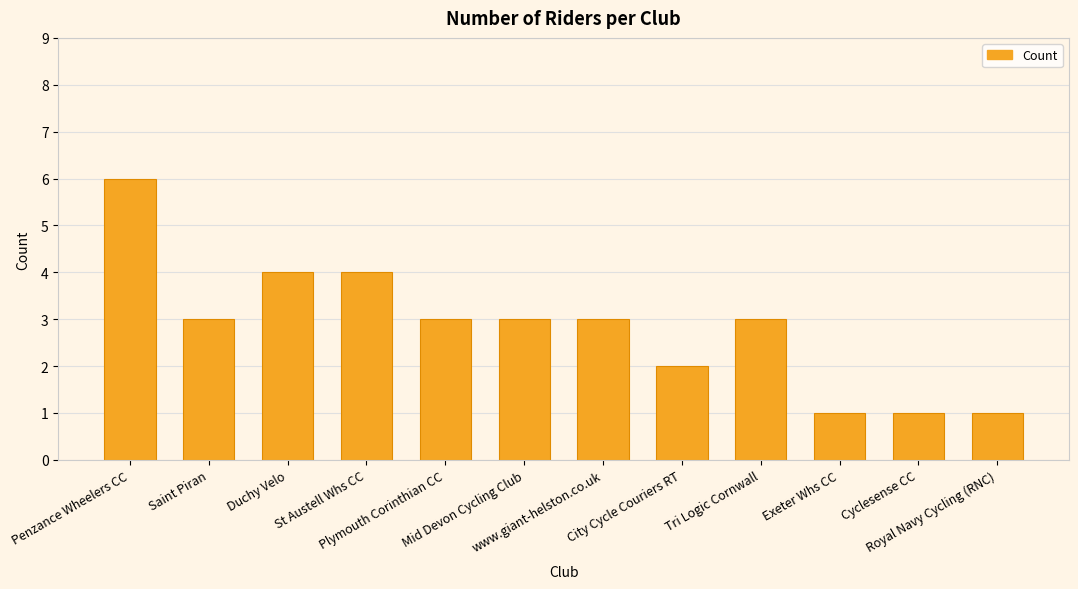

Reading right to left, list all the values displayed in this chart.

1	1	1	3	2	3	3	3	4	4	3	6